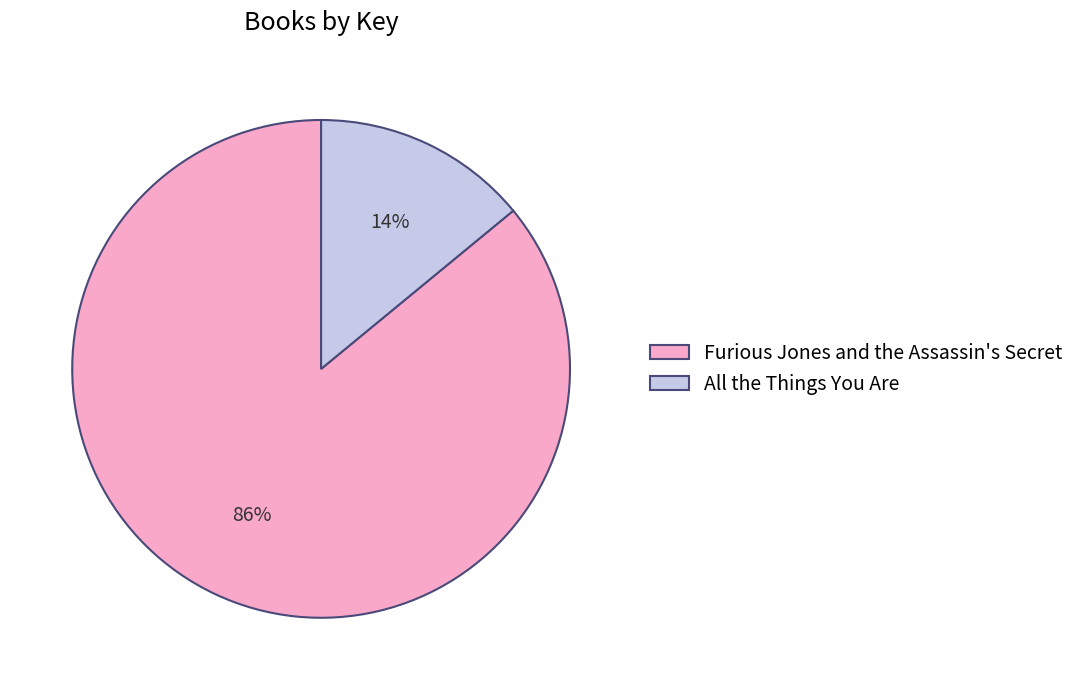

Between All the Things You Are and Furious Jones and the Assassin's Secret, which is larger?

Furious Jones and the Assassin's Secret